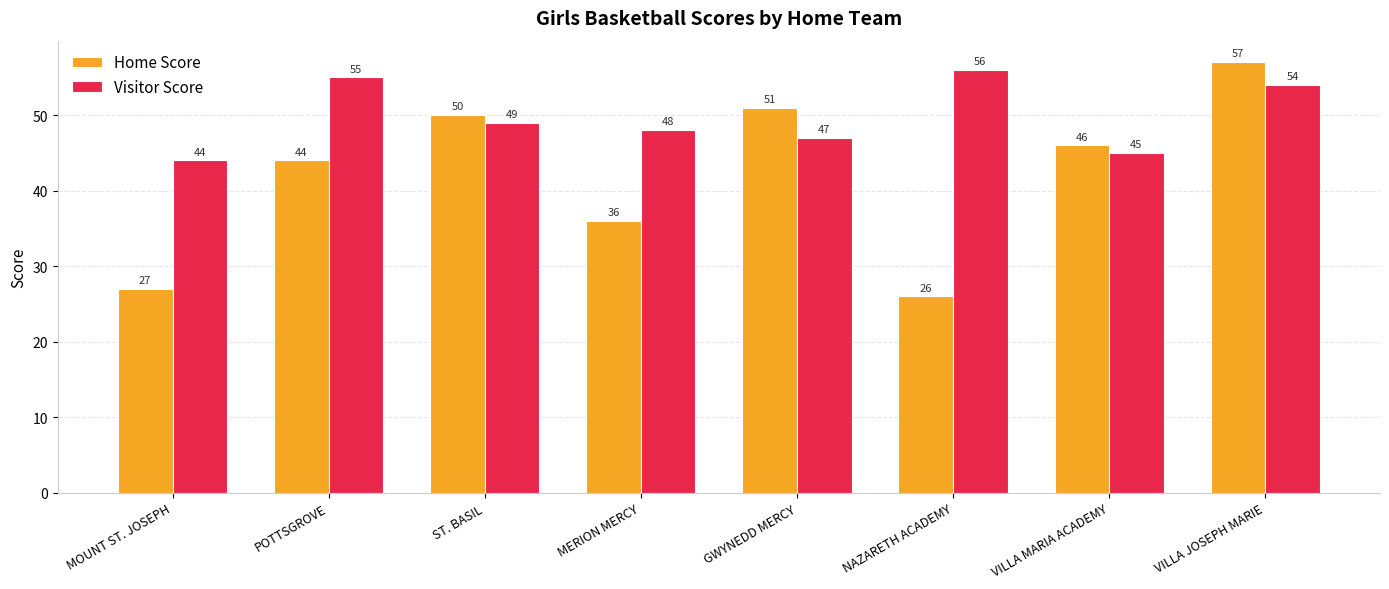

What is the difference between the Home Score values at MERION MERCY and VILLA JOSEPH MARIE?

21